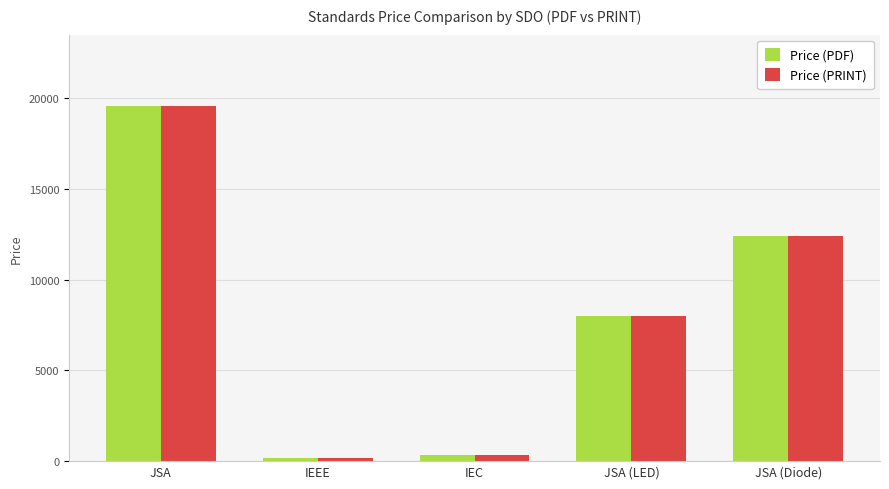

Which category has the highest value in the Price (PDF) series?

JSA